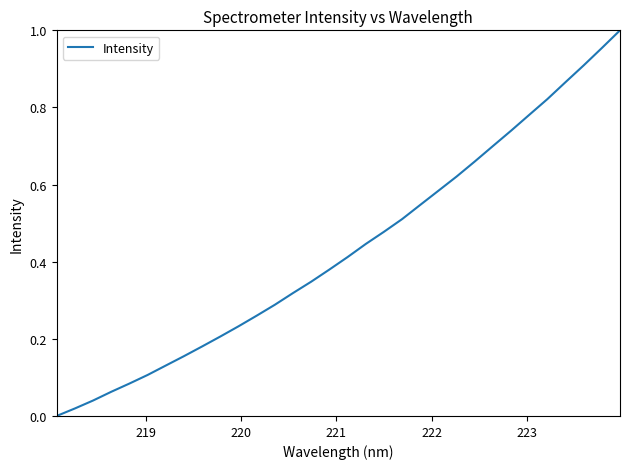

What is the value of the 13th point from the left?

0.3